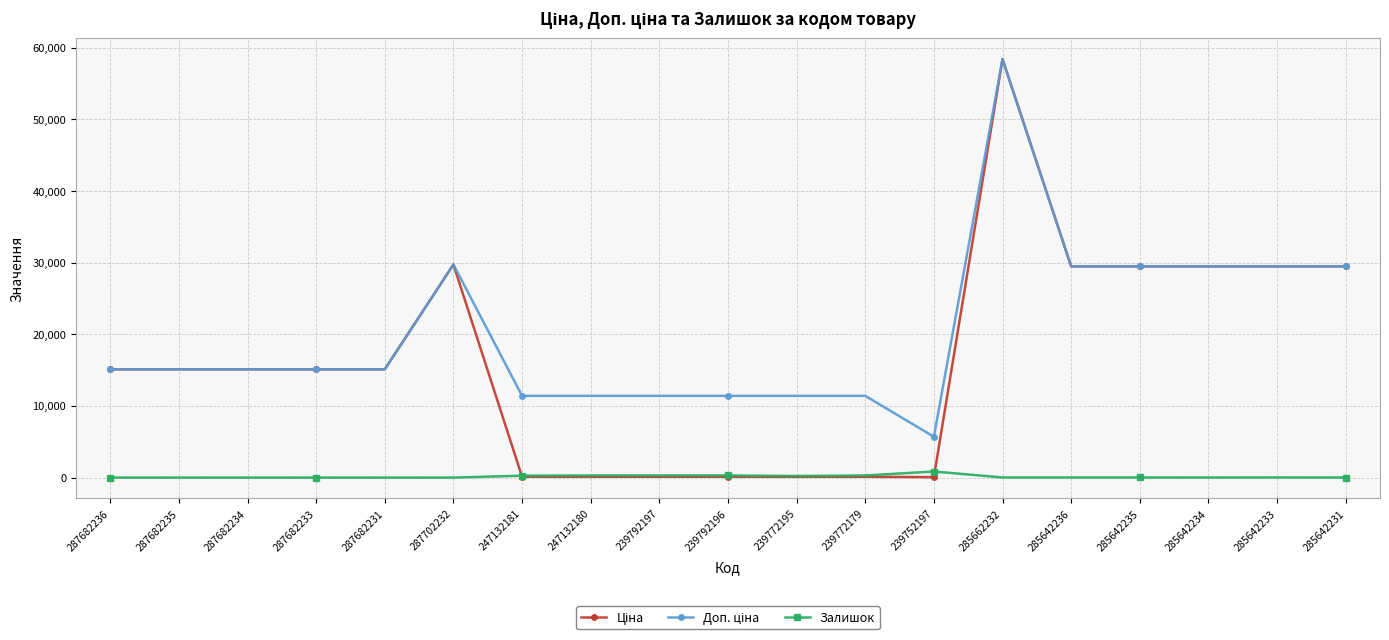

True or false: Залишок has more than 1 interior local peaks.

True